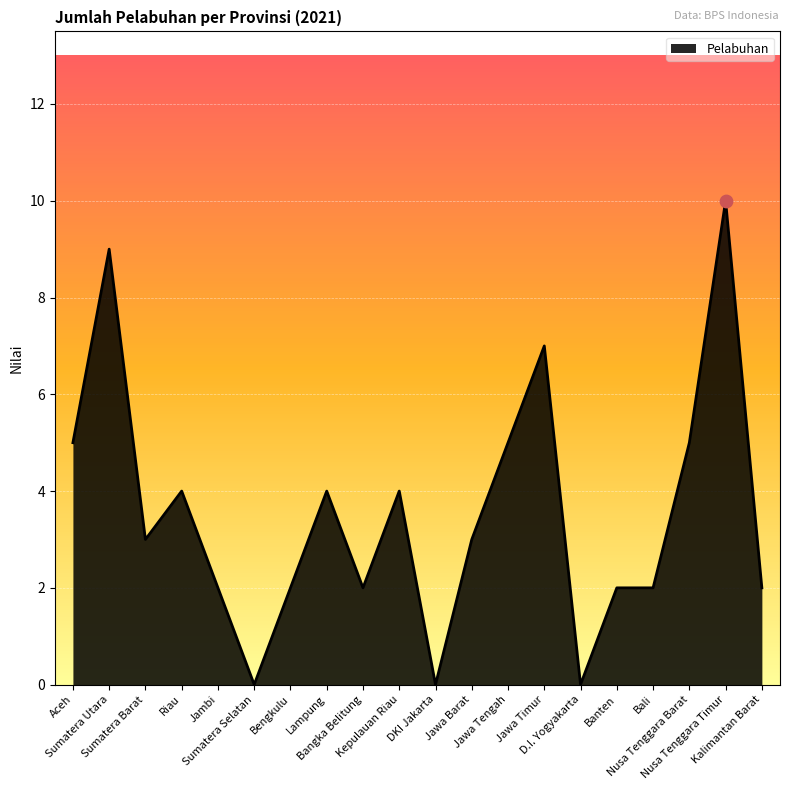

What is the change in value from Jawa Barat to Bali?

-1